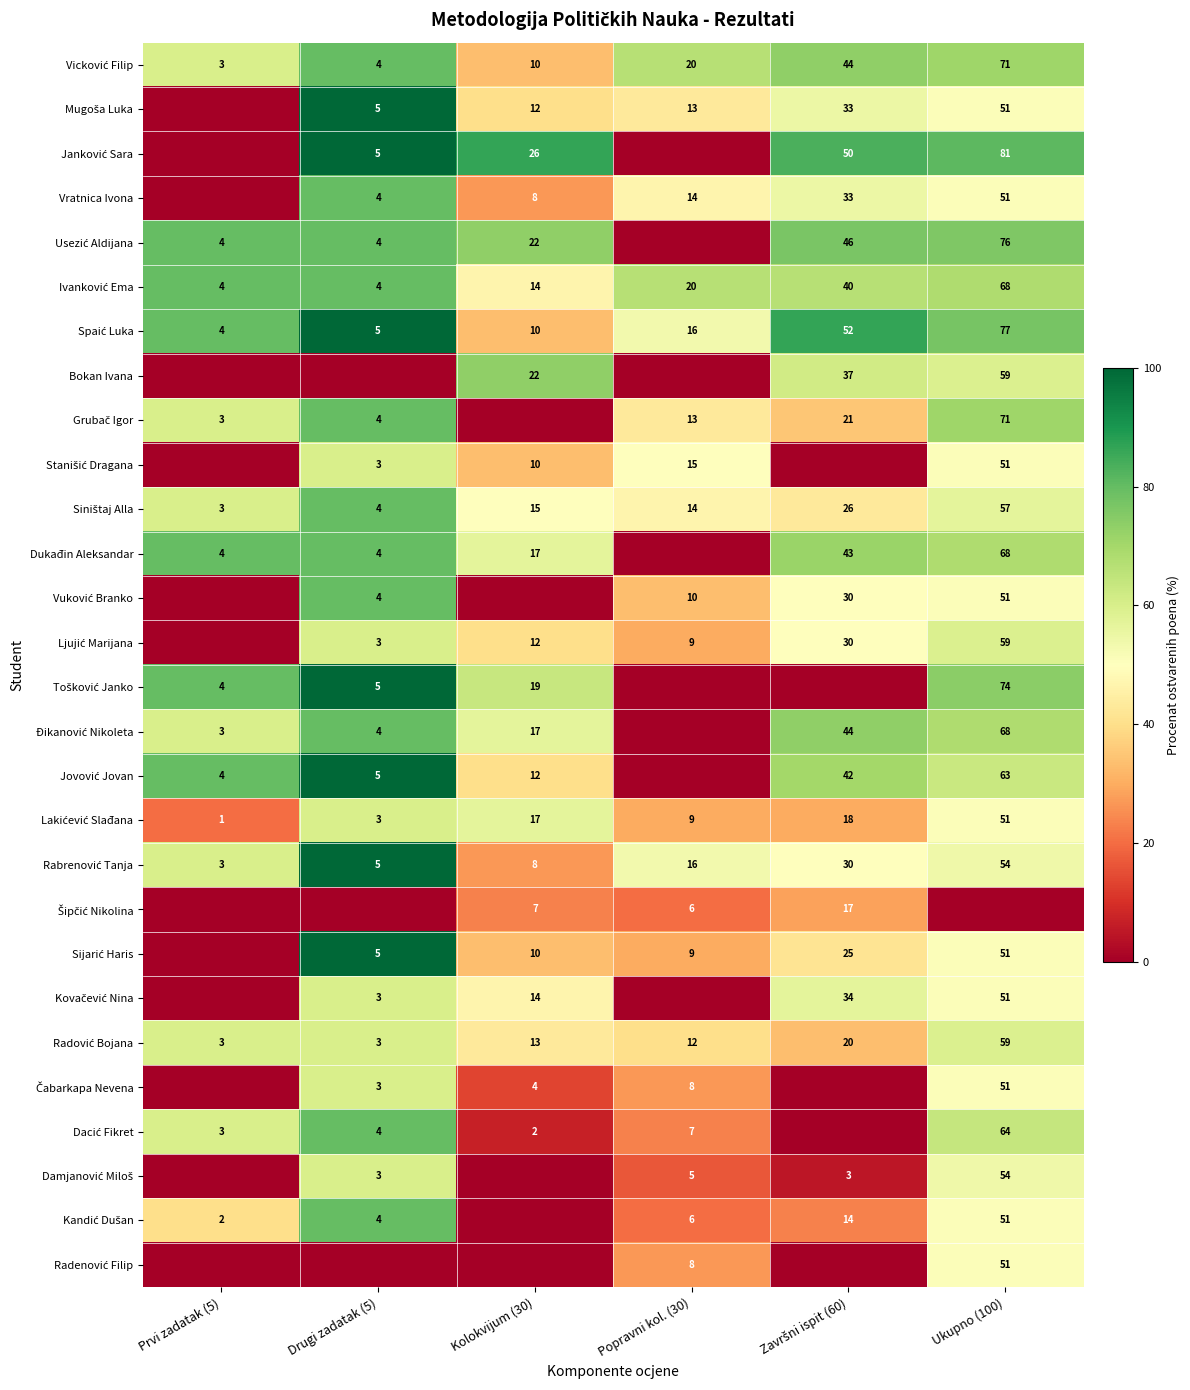

The Vratnica Ivona series shows 14 at Popravni kol. (30). True or false?

True